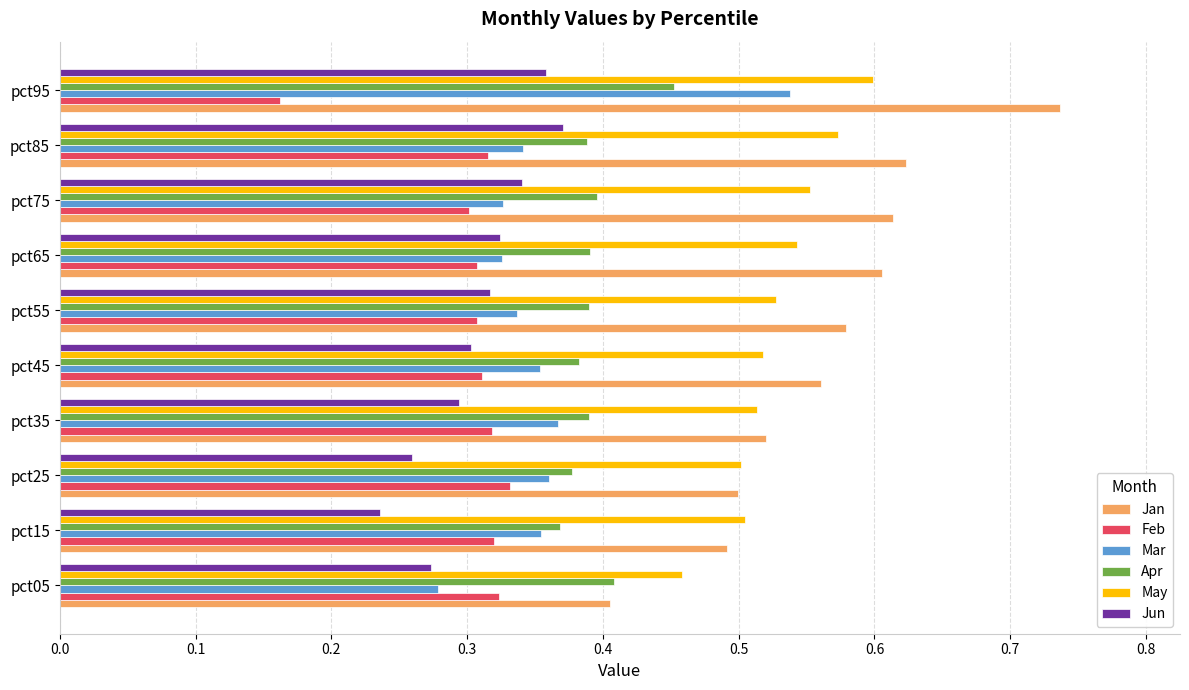

Which series has the largest total across all categories?

Jan